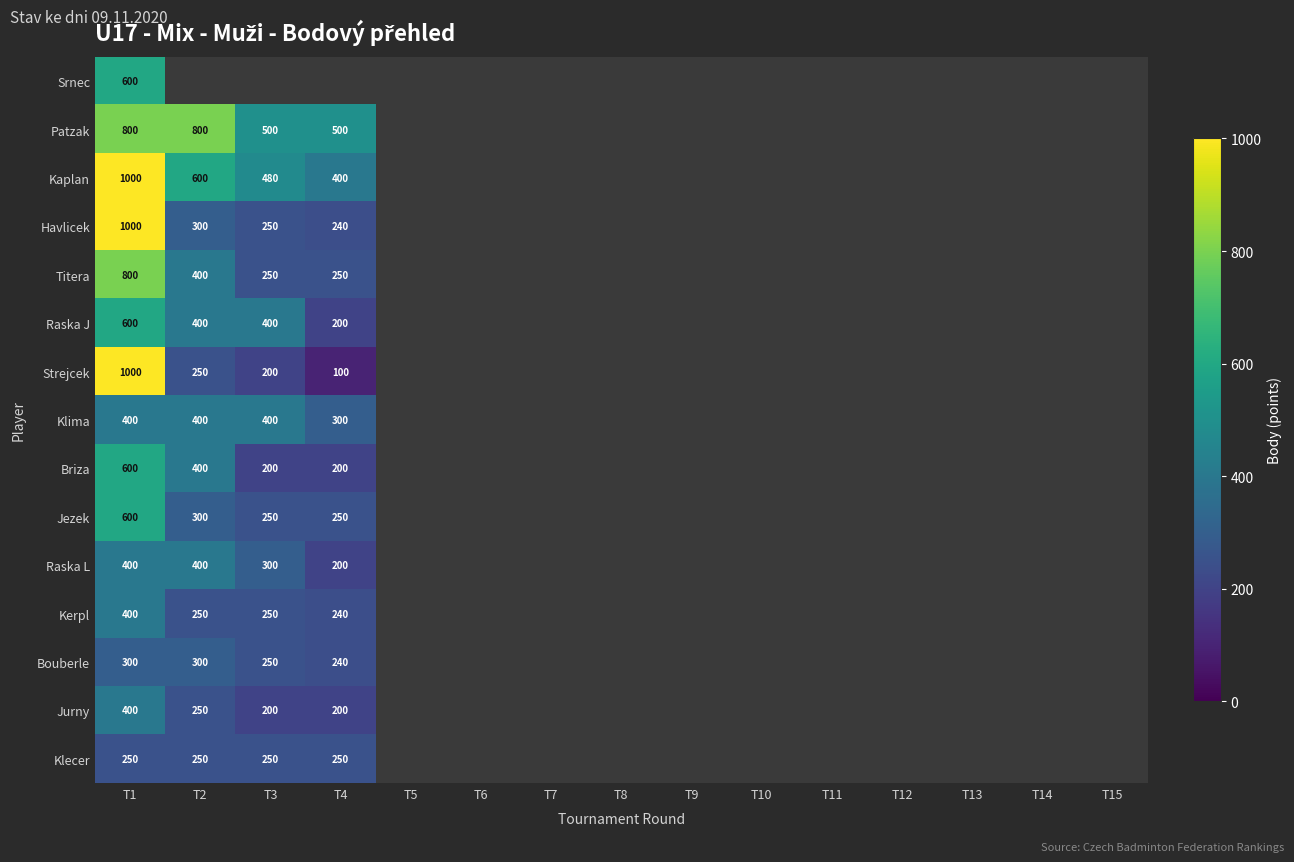

The Klecer series shows 250 at T3. True or false?

True